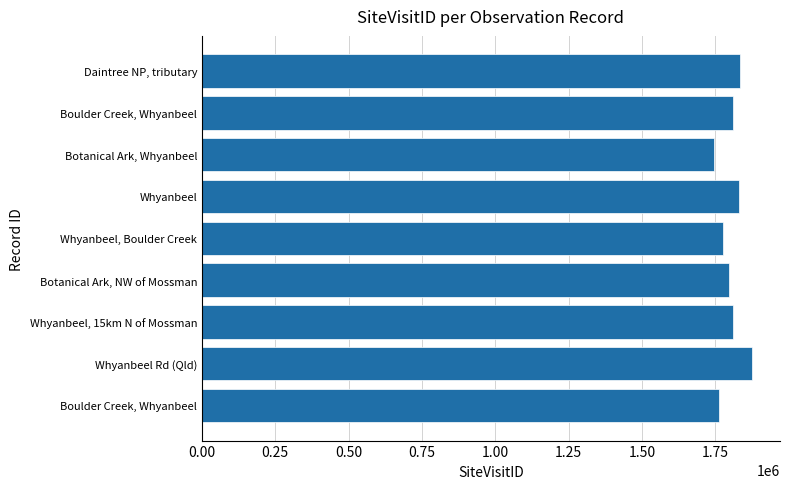

How many bars are there in total?

9